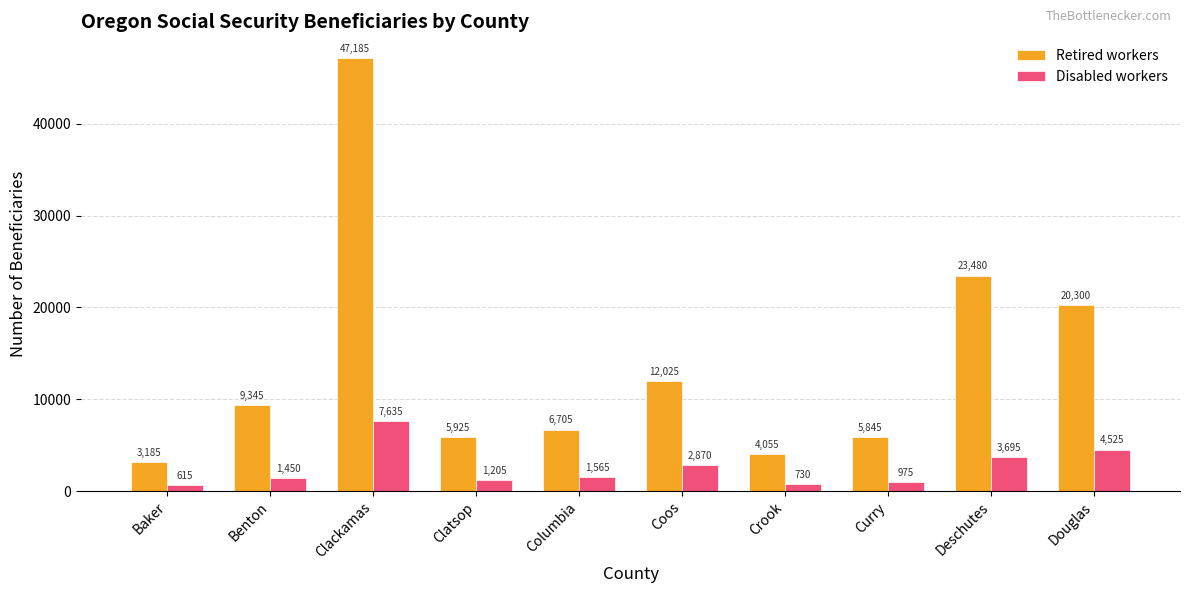

At how many categories does at least one series exceed 26194?

1